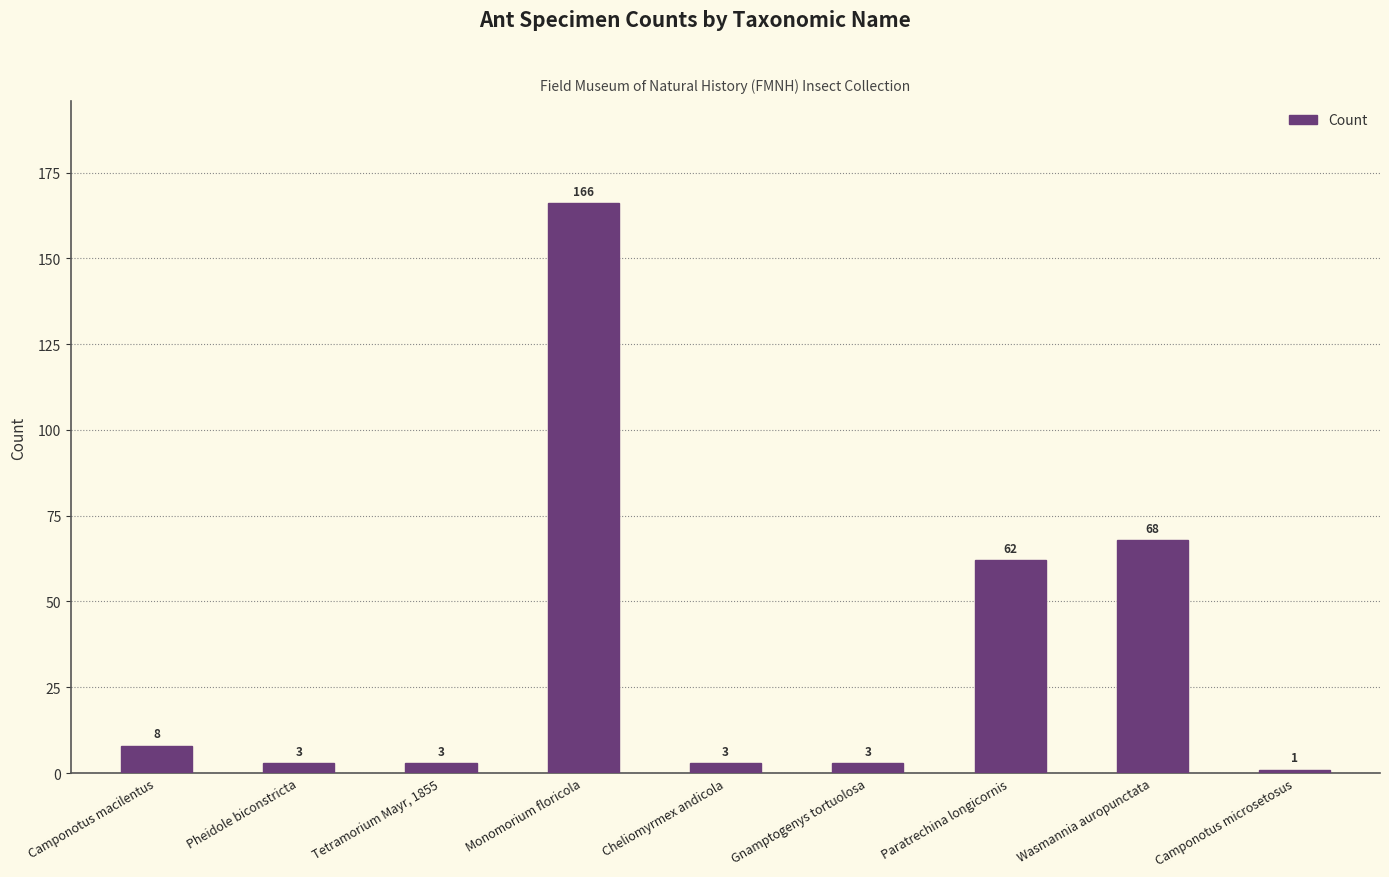

Approximately how many times larger is the value at Wasmannia auropunctata compared to Tetramorium Mayr, 1855?

22.7